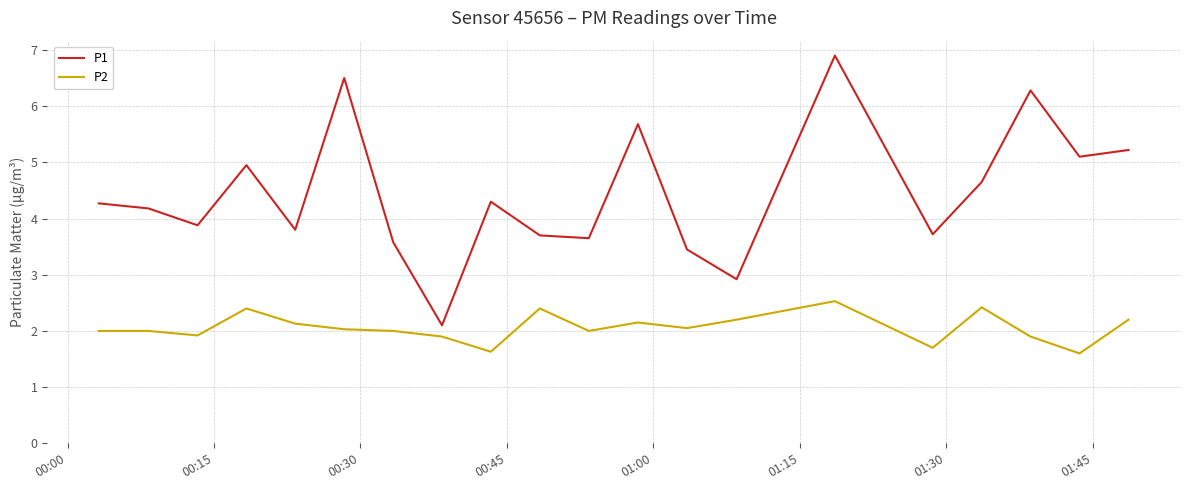

What is the difference between the maximum and minimum values in the P1 series?

4.8